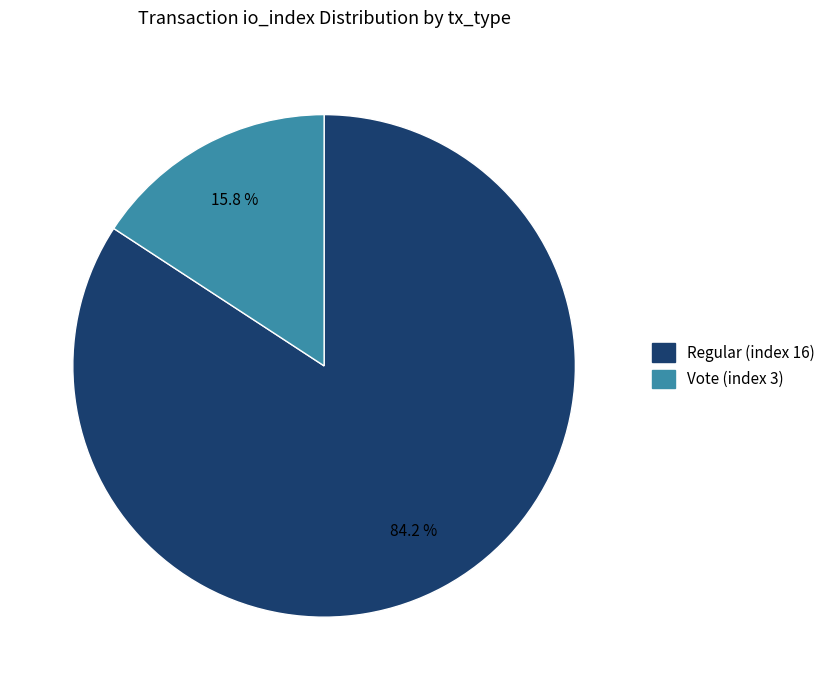

Is there any slice that represents more than half of the pie?

Yes